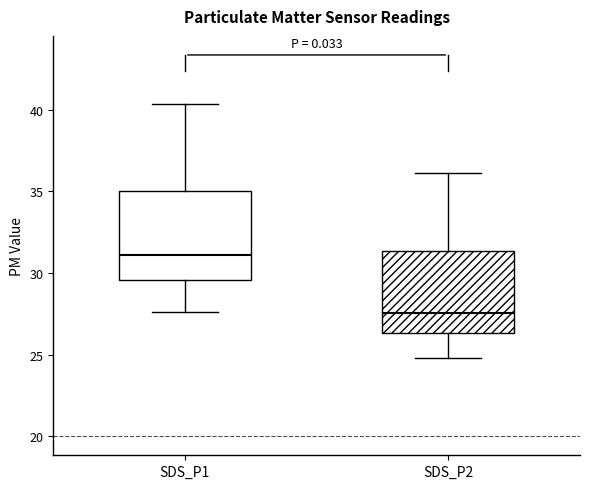

Reading left to right, transcribe this box plot: for each box, give where its median line is, the range the box spans, and where its two whiskers end, as read against the y-axis. The values are not printed on the chart, so give them approximately, as read against the axis.

SDS_P1: median 31.0, box 29.5 to 35.0, whiskers 27.5 to 40.5
SDS_P2: median 27.5, box 26.5 to 31.5, whiskers 25.0 to 36.0